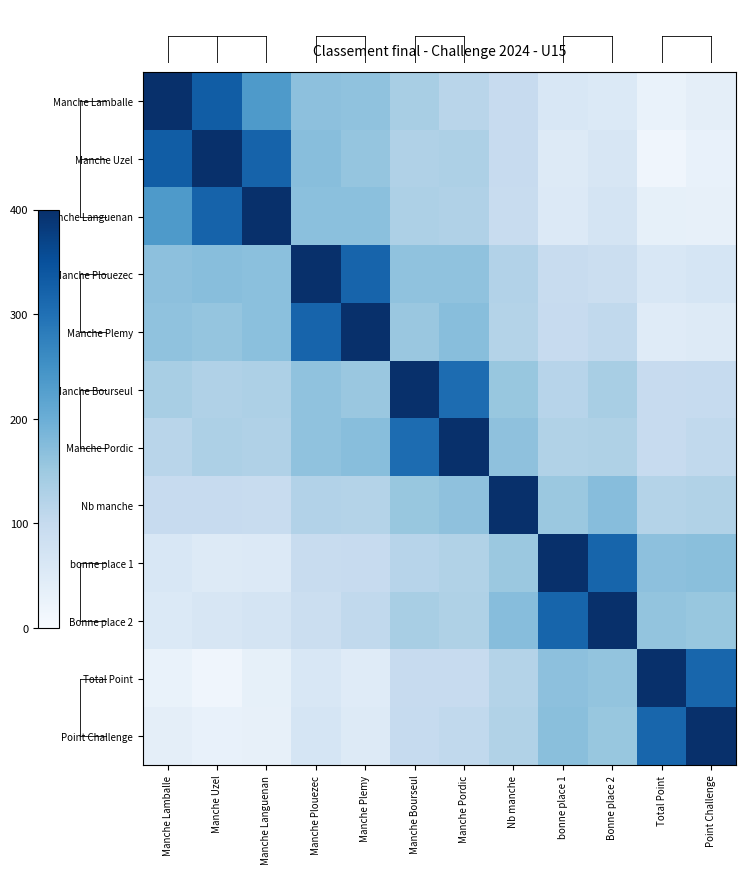

What is the maximum value shown in the chart?

400.0